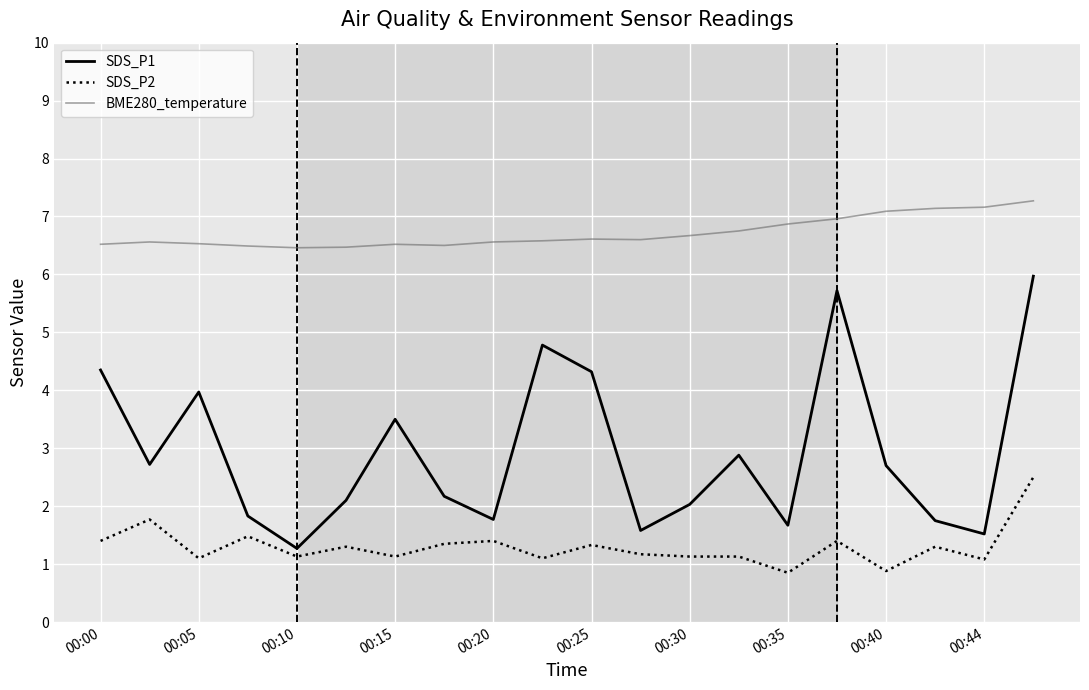

Which series has the largest total across all categories?

BME280_temperature